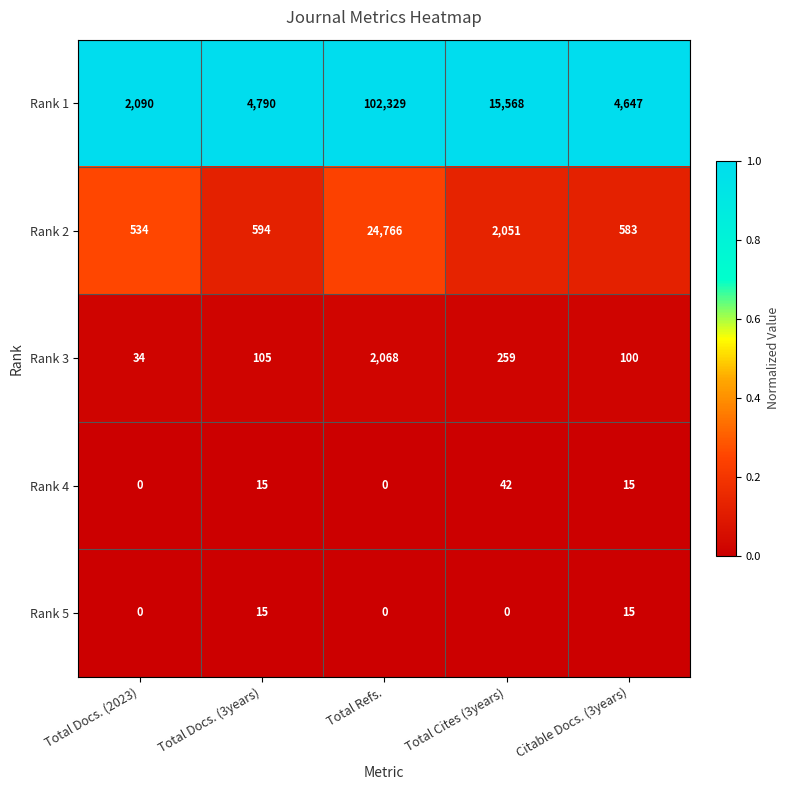

Which label corresponds to the largest value in the chart?

Total Refs.